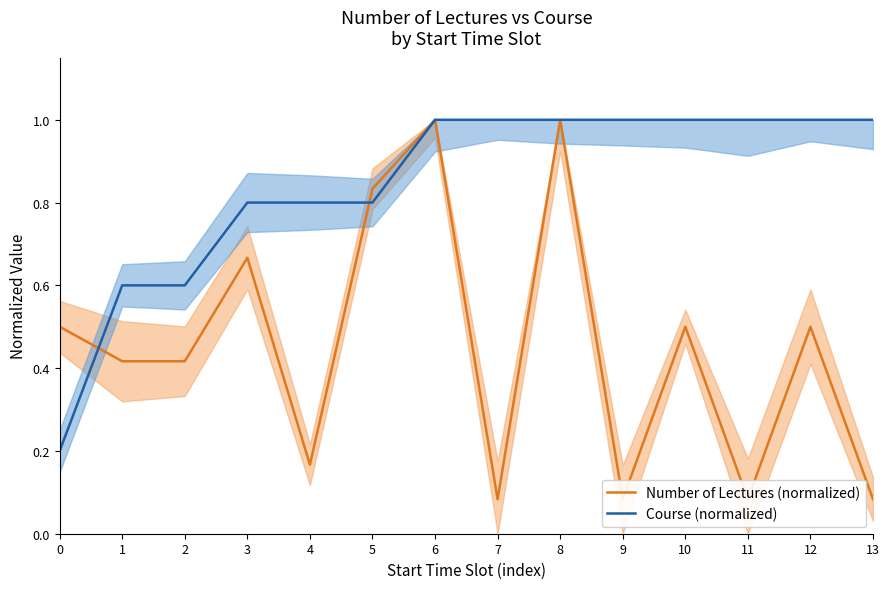

Reading right to left, transcribe all the data shown in this chart.

Number of Lectures (normalized): 13=0.1	12=0.5	11=0.1	10=0.5	9=0.1	8=1.0	7=0.1	6=1.0	5=0.8	4=0.2	3=0.7	2=0.4	1=0.4	0=0.5
Course (normalized): 13=1.0	12=1.0	11=1.0	10=1.0	9=1.0	8=1.0	7=1.0	6=1.0	5=0.8	4=0.8	3=0.8	2=0.6	1=0.6	0=0.2